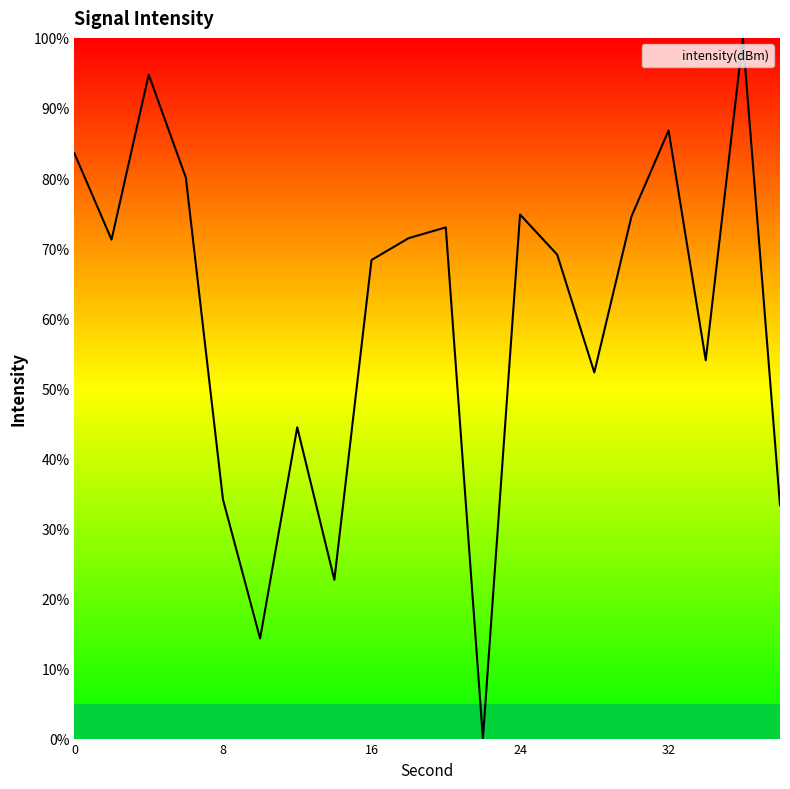

What is the difference between the maximum and minimum values?

100.0